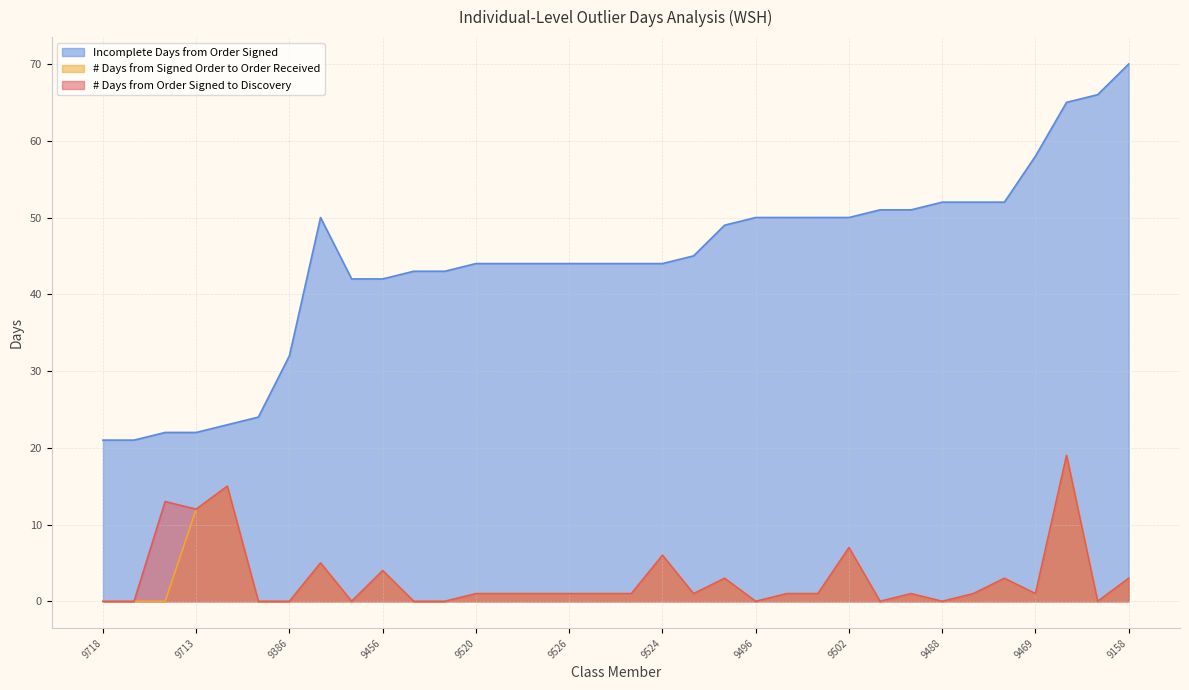

The Incomplete Days from Order Signed series shows 44 at 9527. True or false?

True